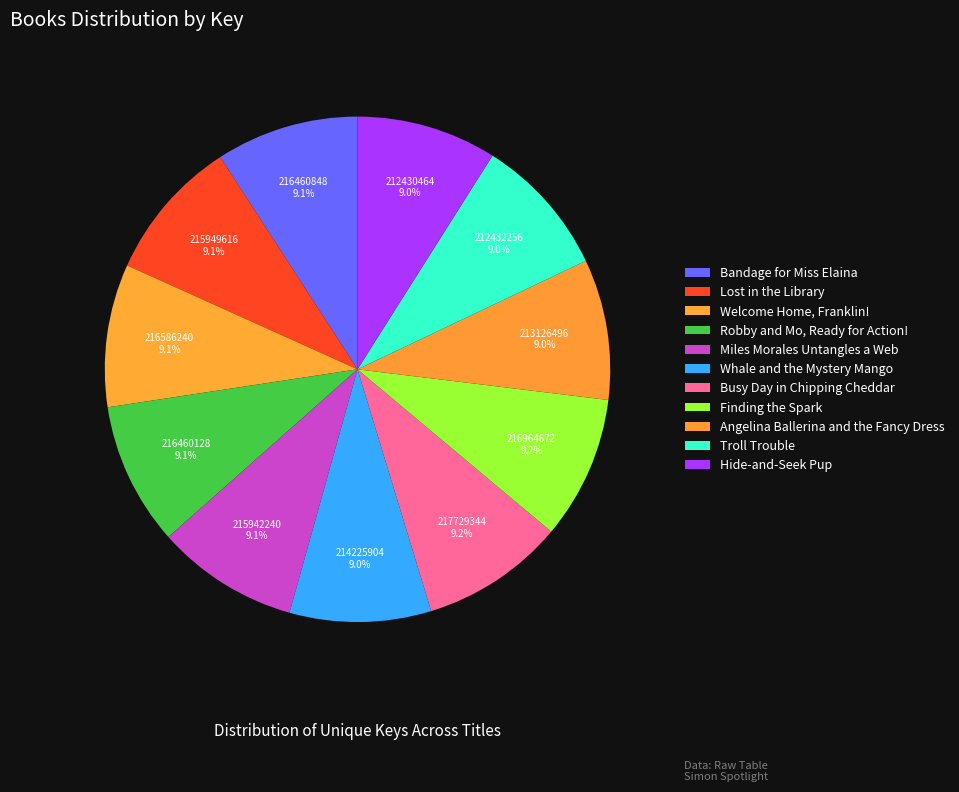

What percentage is NOT represented by Lost in the Library?

90.9%